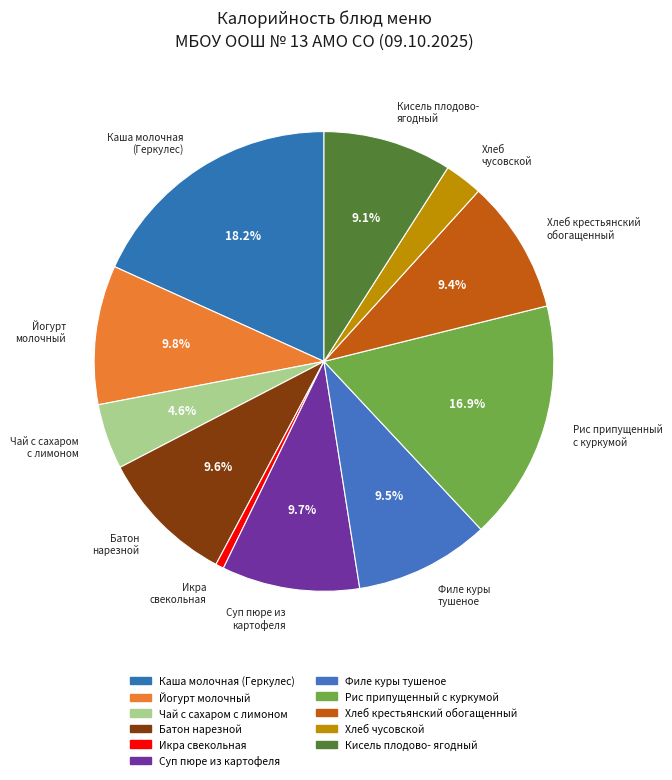

What percentage is NOT represented by Чай с сахаром с лимоном?

95.4%